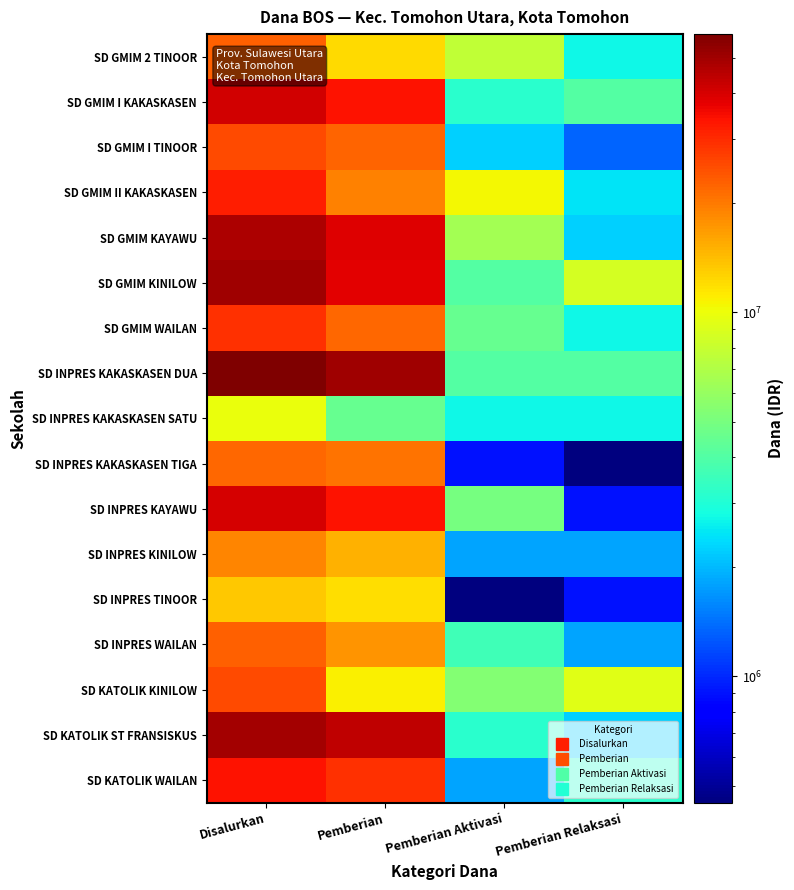

Count the number of categories in the chart.

4